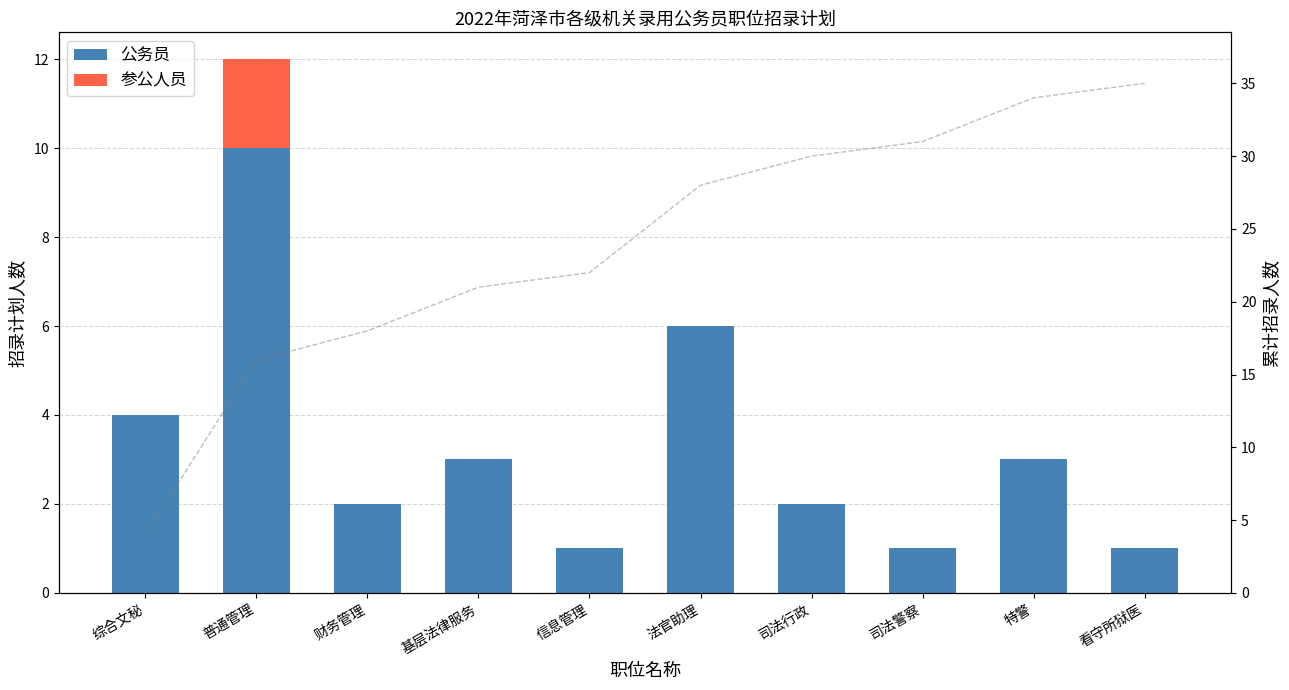

What is the difference between the second highest and second lowest values in the 公务员 series?

5